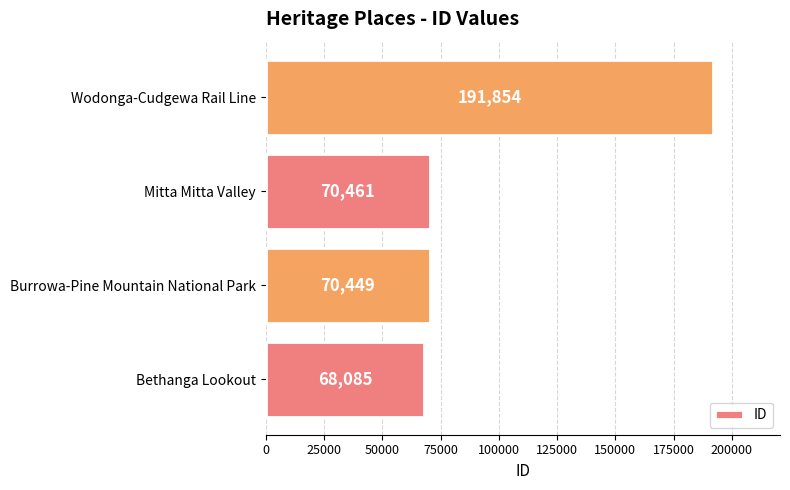

What is the maximum value shown in the chart?

191854